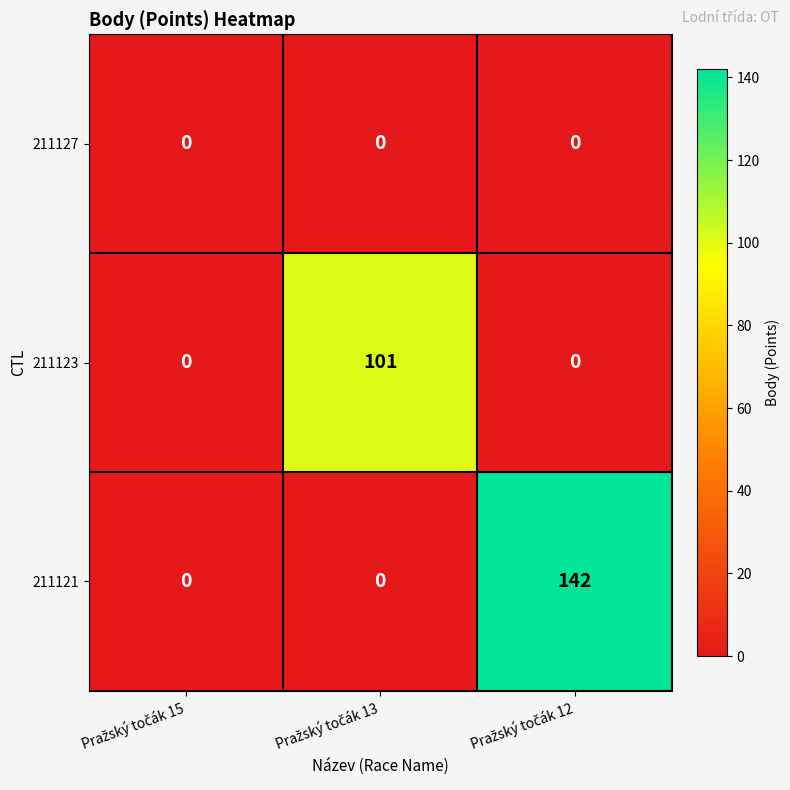

At which category is the sum across all series the highest?

Pražský točák 12